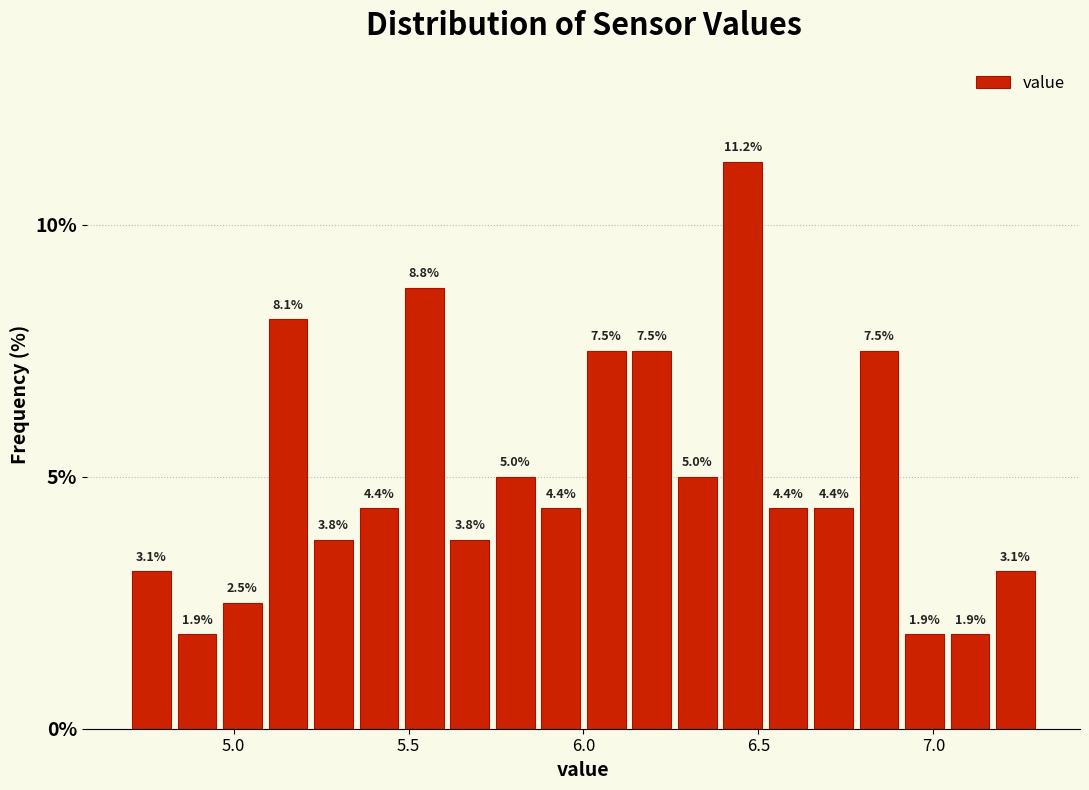

Read against the x-axis, roughly where is the centre of the tallest bar?

6.45